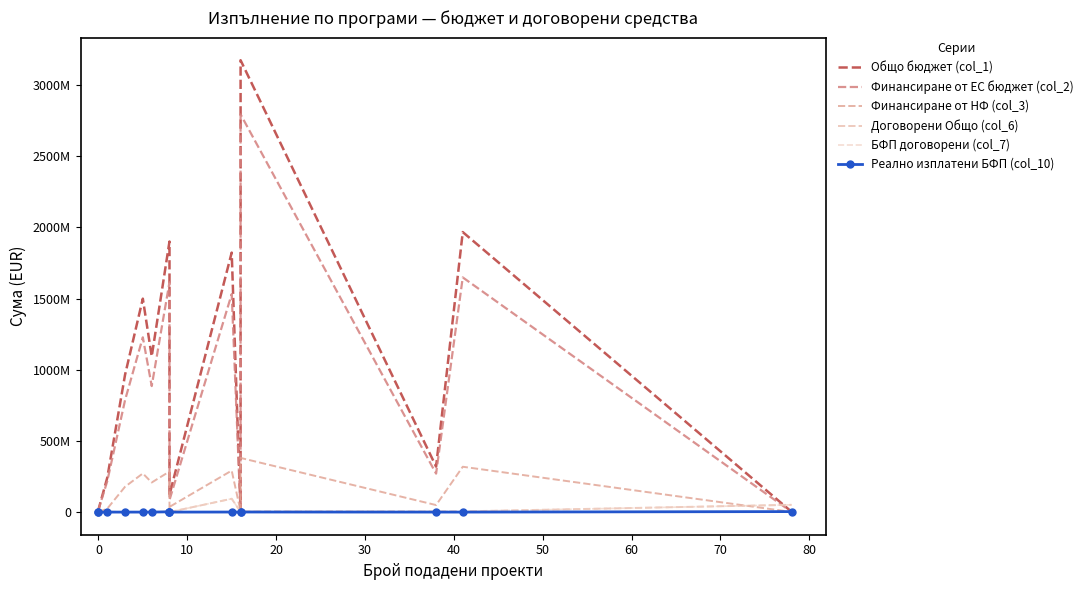

Rank the series by their maximum value, from lowest to highest.

Реално изплатени БФП (col_10), БФП договорени (col_7), Договорени Общо (col_6), Финансиране от НФ (col_3), Финансиране от ЕС бюджет (col_2), Общо бюджет (col_1)